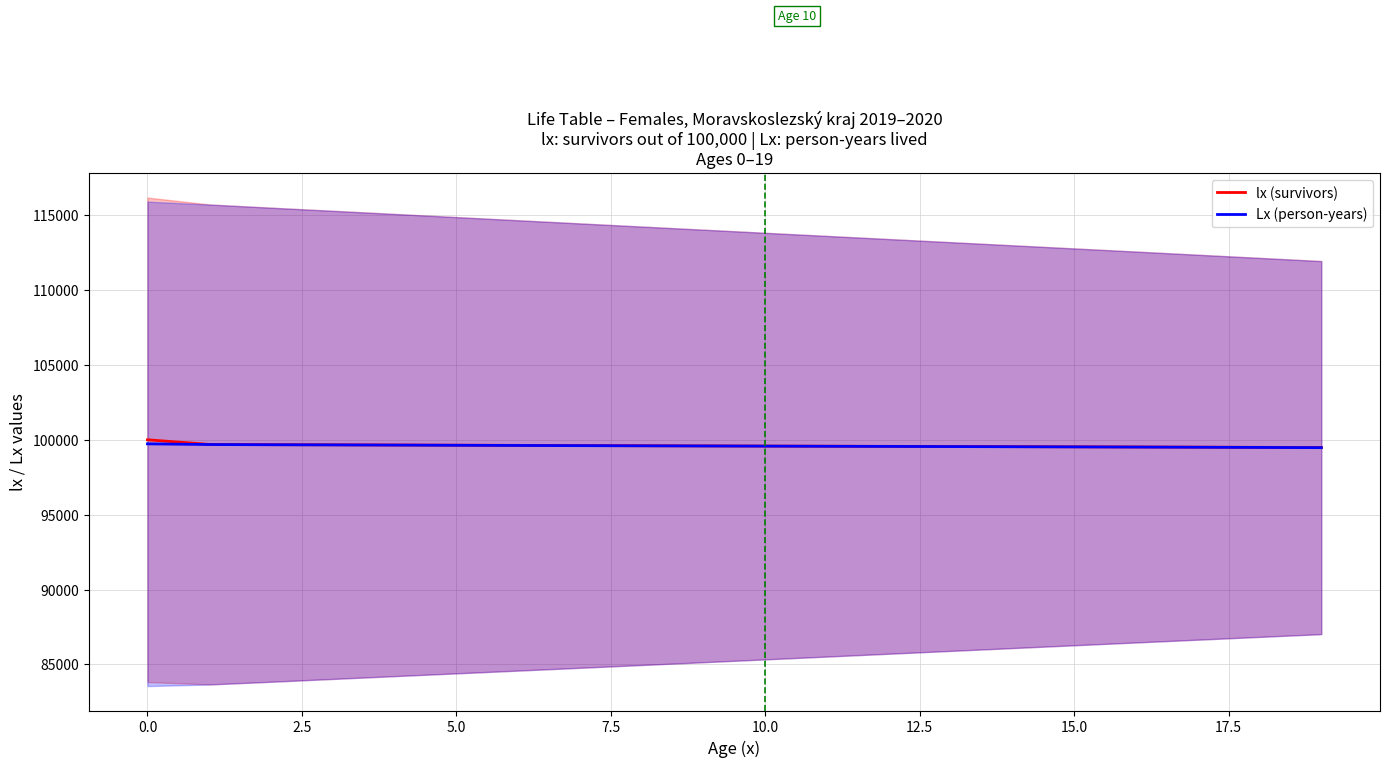

What is the difference between the maximum and minimum values in the lx (survivors) series?

517.7